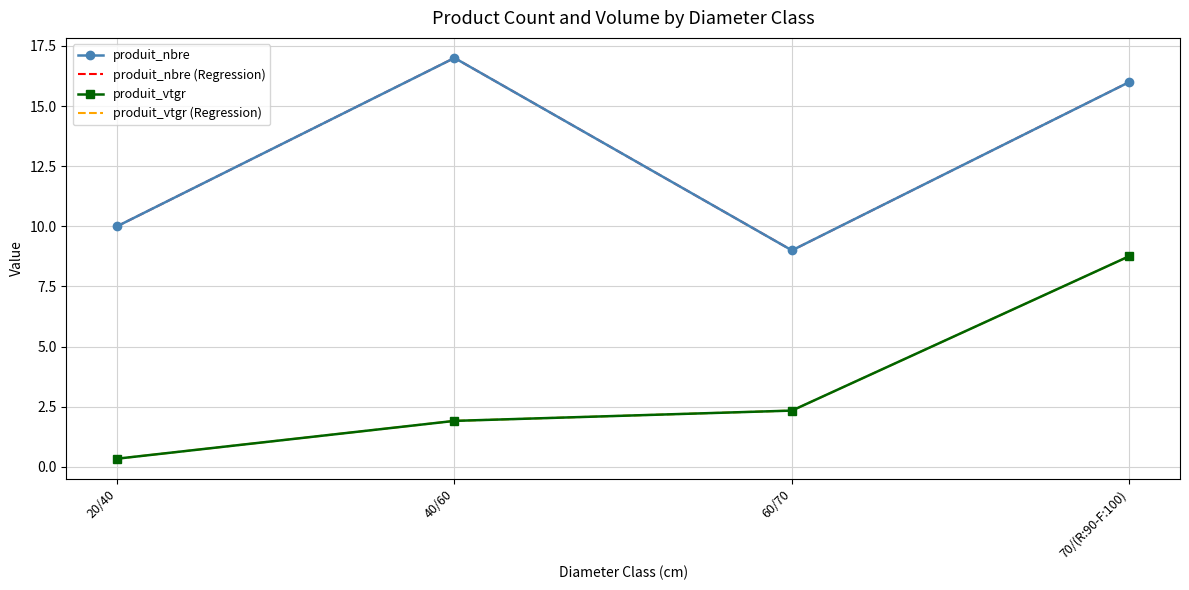

True or false: produit_vtgr (Regression) and produit_nbre (Regression) intersect in this chart.

False